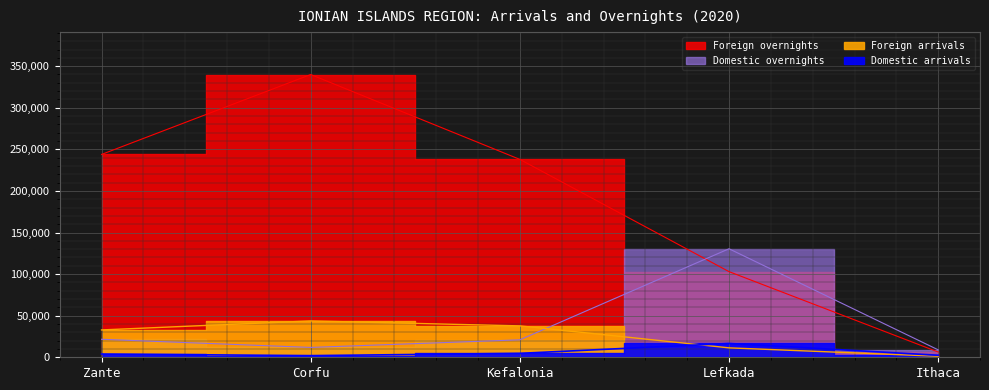

Reading right to left, transcribe all the data shown in this chart.

Foreign arrivals: Ithaca=1225	Lefkada=11326	Kefalonia=37757	Corfu=43693	Zante=32875
Domestic arrivals: Ithaca=2433	Lefkada=16622	Kefalonia=4722	Corfu=1990	Zante=3898
Foreign overnights: Ithaca=6326	Lefkada=102969	Kefalonia=237898	Corfu=339940	Zante=243865
Domestic overnights: Ithaca=8949	Lefkada=130450	Kefalonia=20981	Corfu=11845	Zante=21634